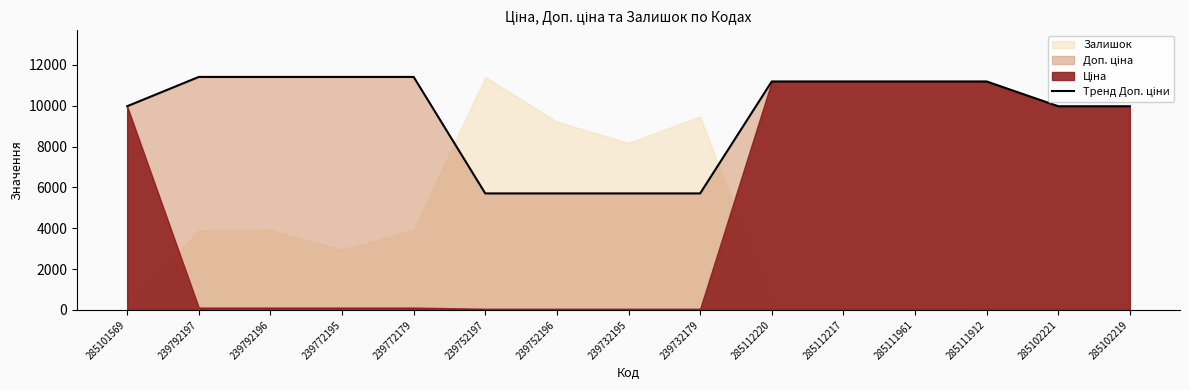

What is the approximate value at 285102219?

9975.0